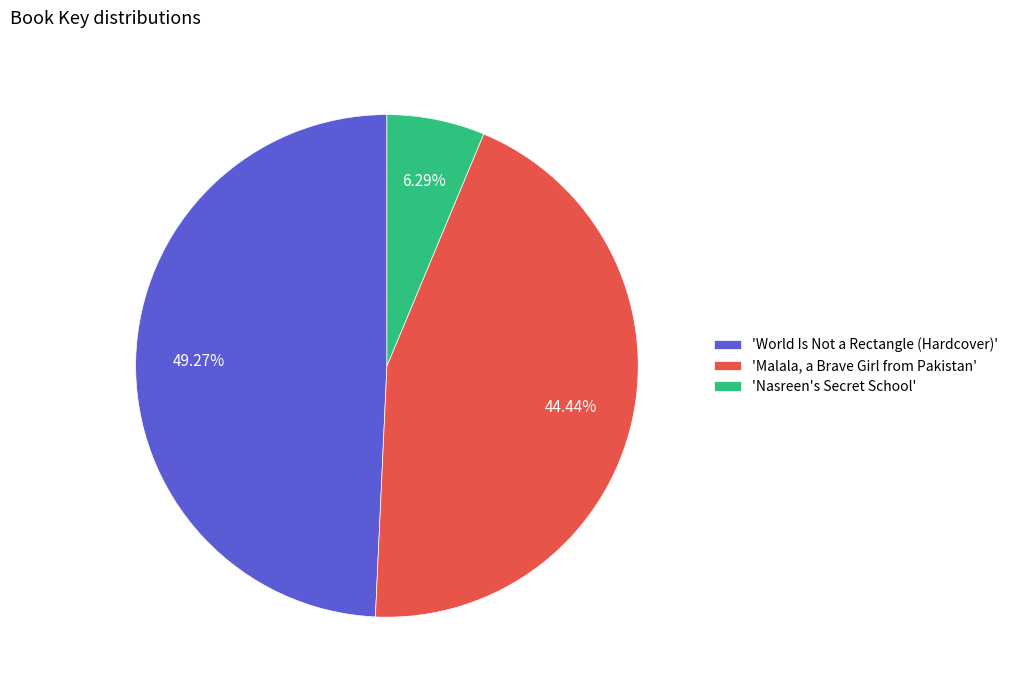

Is the sum of 'Nasreen's Secret School' and 'Malala, a Brave Girl from Pakistan' greater than half?

Yes